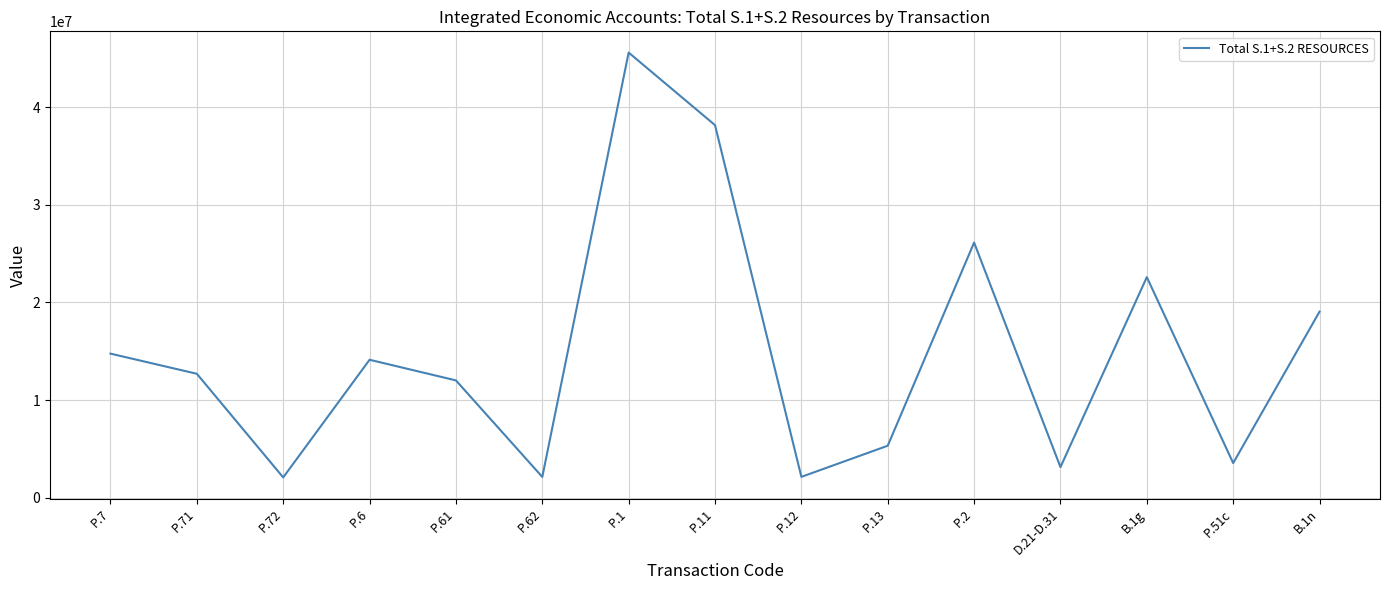

Where is the first local maximum?

P.6